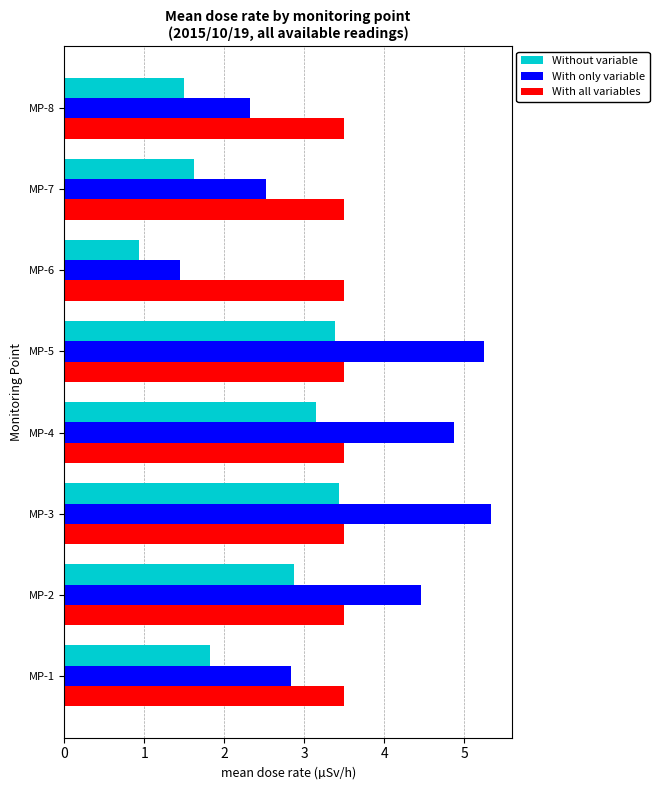

Count the number of data series in this chart.

3